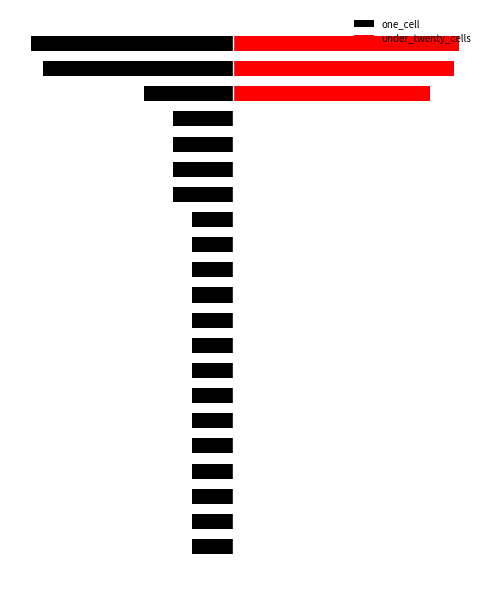

Reading left to right, transcribe all the data shown in this chart.

one_cell: 0=-154	1=-154	2=-154	3=-154	4=-154	5=-154	6=-154	7=-154	8=-154	9=-154	10=-154	11=-154	12=-154	13=-154	14=-225	15=-227	16=-227	17=-227	18=-333	19=-712	20=-756
under_twenty_cells: 0=0	1=0	2=0	3=0	4=0	5=0	6=0	7=0	8=0	9=0	10=0	11=0	12=0	13=0	14=0	15=0	16=0	17=0	18=739	19=828	20=845